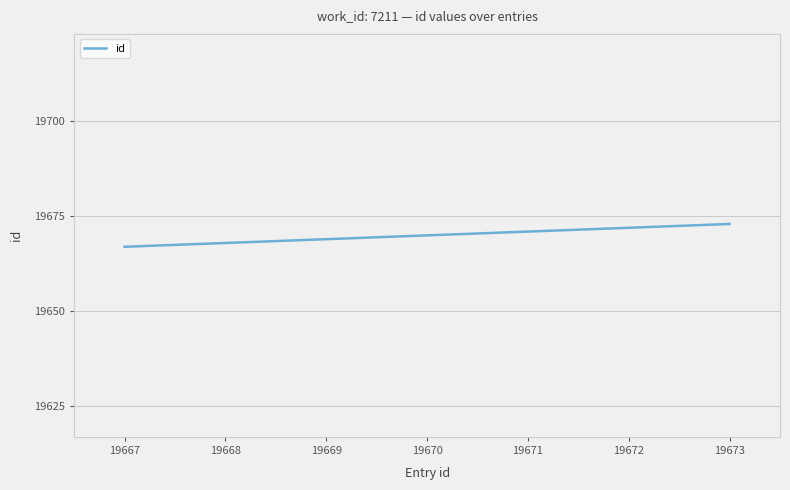

What is the difference between the maximum and minimum values?

6.0